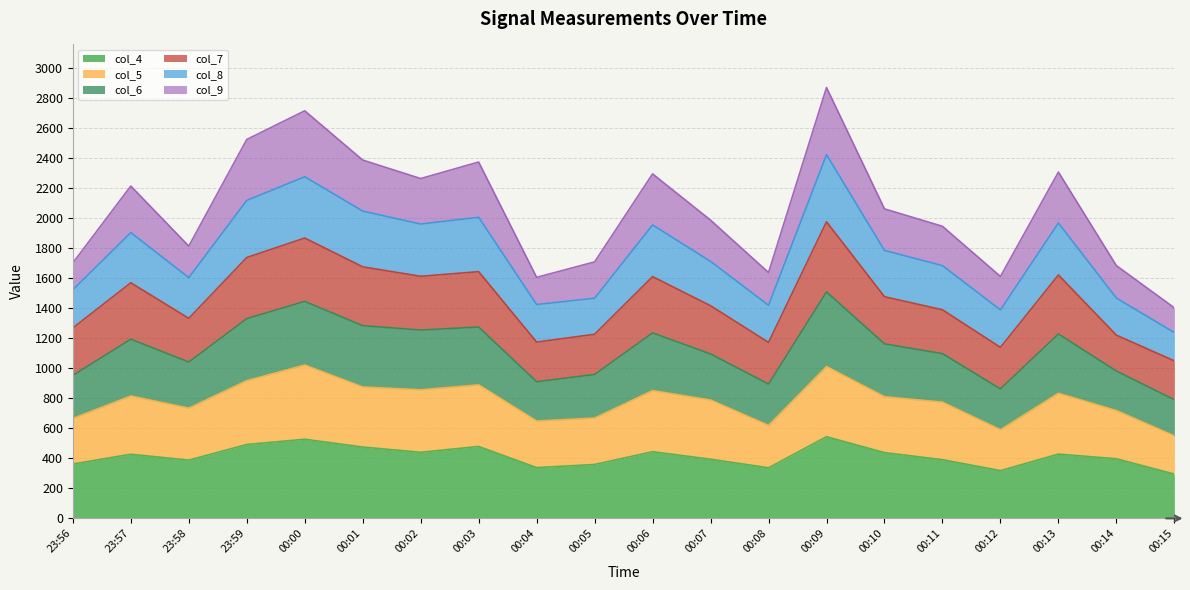

At which category is the sum across all series the highest?

00:09